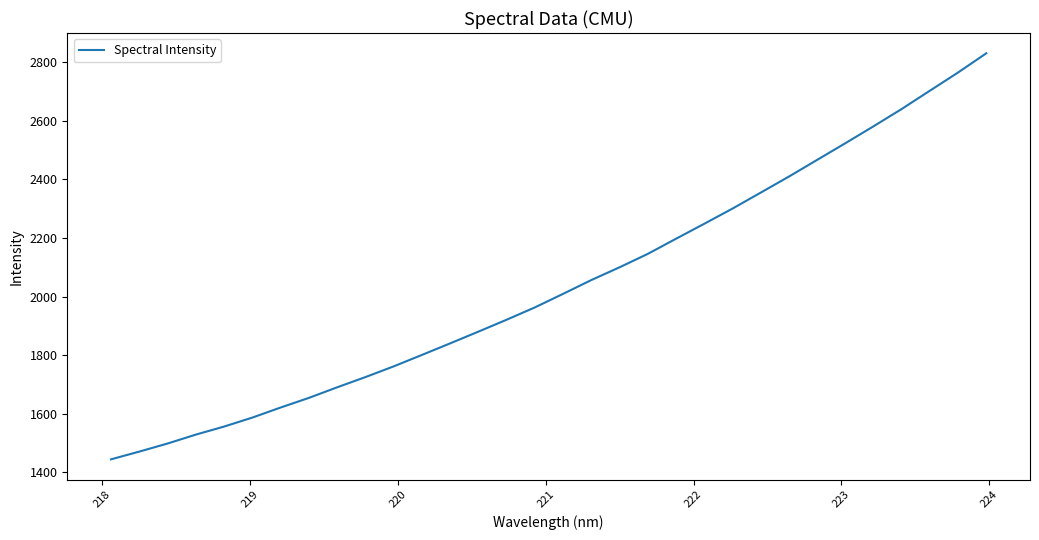

True or false: there are more than 0 points higher than both neighbors.

False